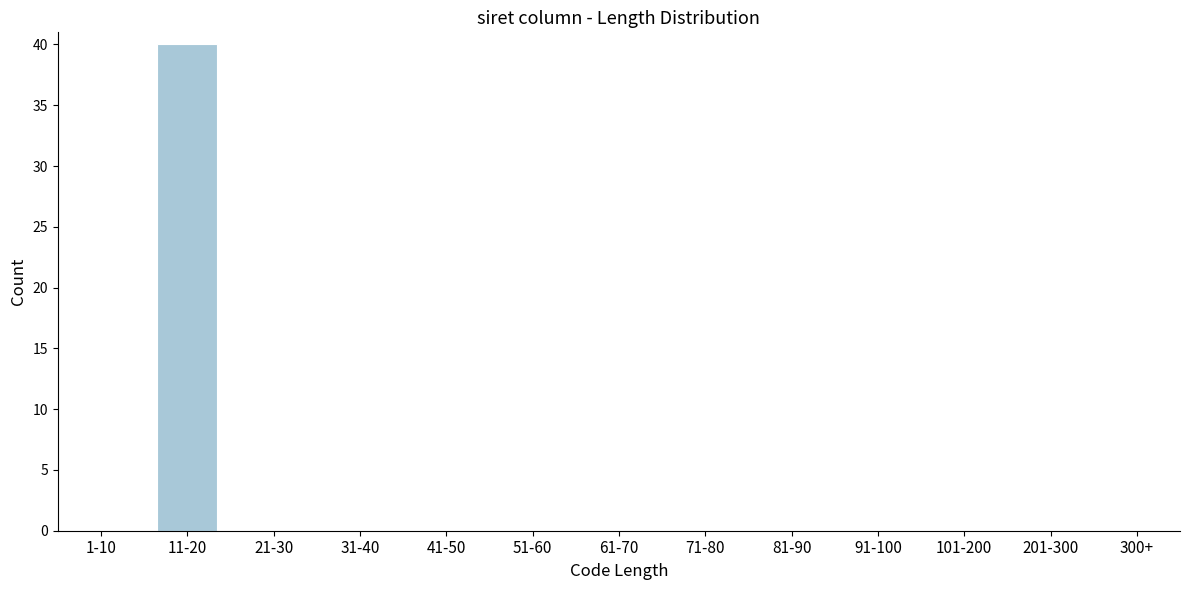

Reading right to left, transcribe all the data shown in this chart.

300+=0	201-300=0	101-200=0	91-100=0	81-90=0	71-80=0	61-70=0	51-60=0	41-50=0	31-40=0	21-30=0	11-20=40	1-10=0